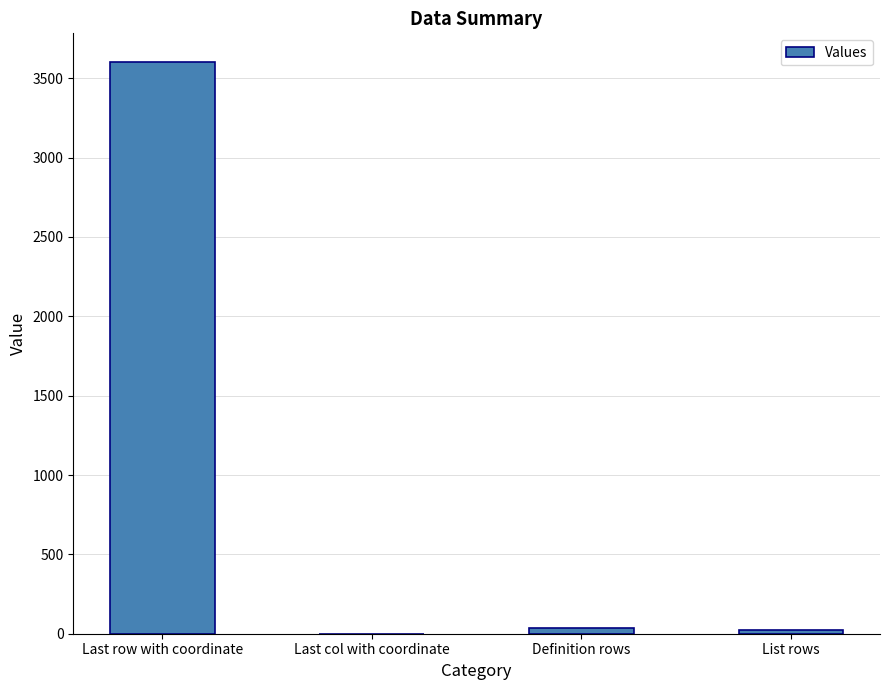

Count the number of data series in this chart.

1